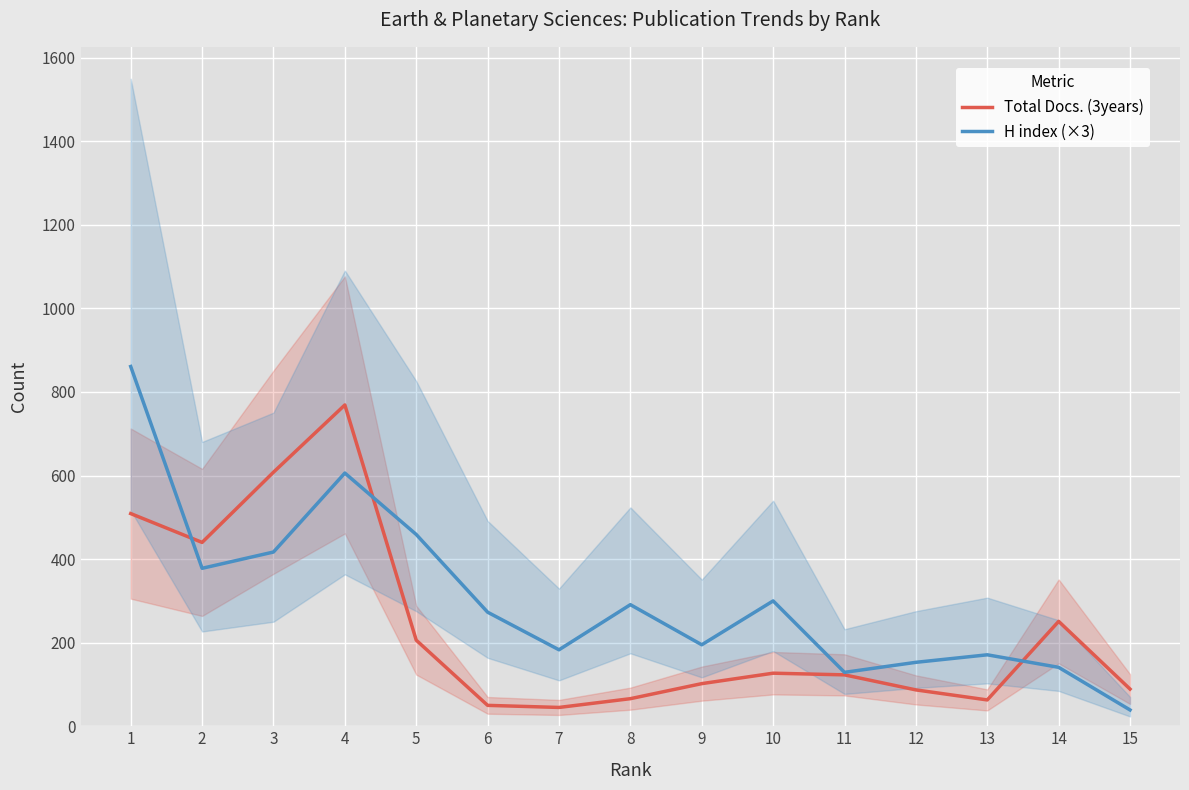

What is the value of the H index (×3) point at the 14th from the left?

141